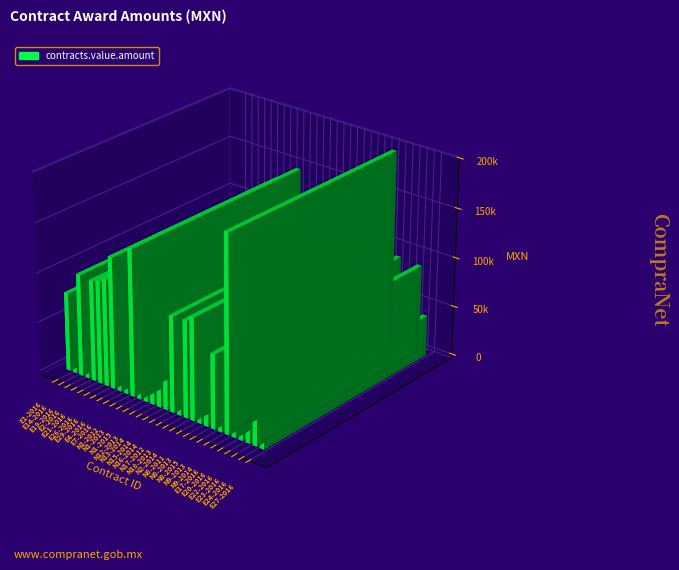

What is the difference between the maximum and second lowest values?

170820.0